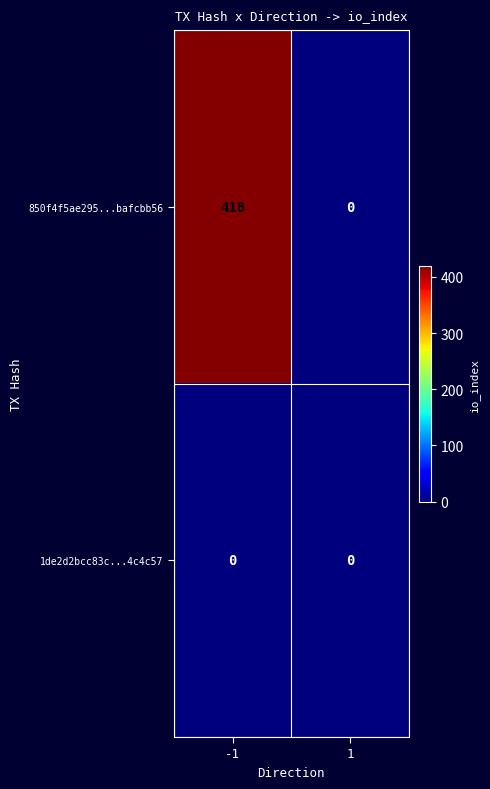

How many positive values does the 850f4f5ae295...bafcbb56 series have?

1